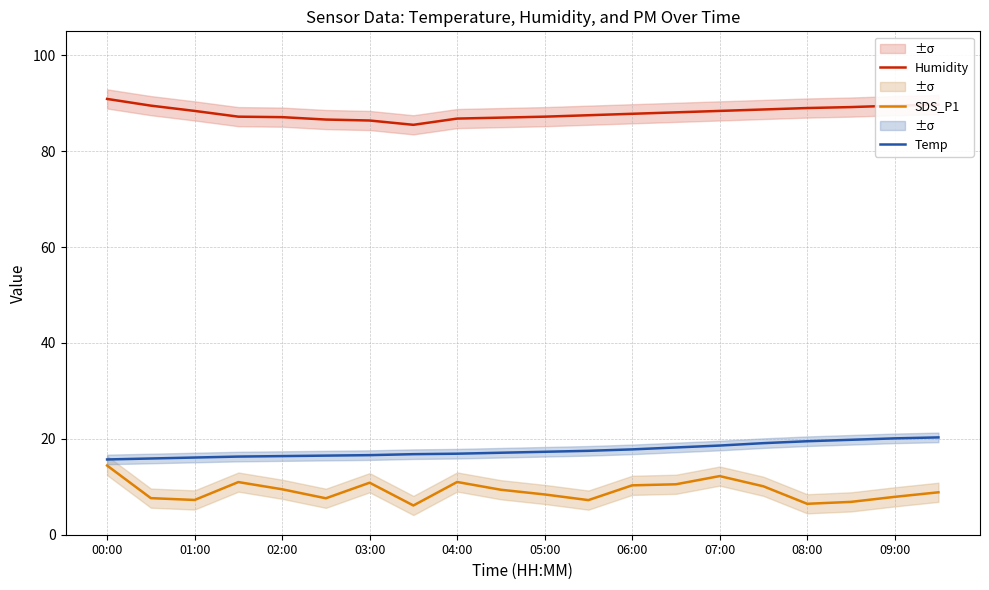

Rank the series by their maximum value, from lowest to highest.

SDS_P1, Temp, Humidity